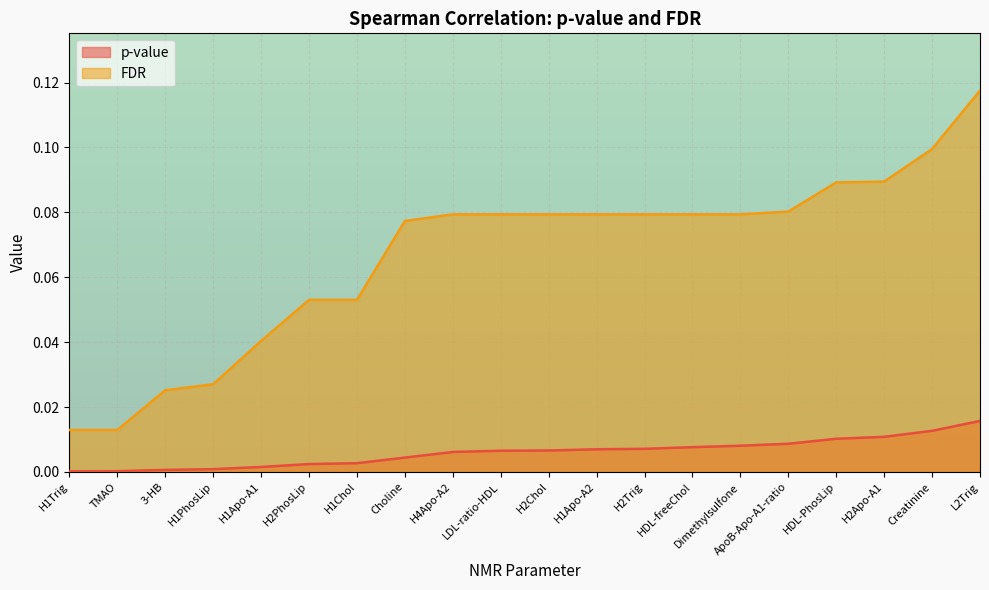

True or false: p-value has a value of 0.0 at H2PhosLip.

True